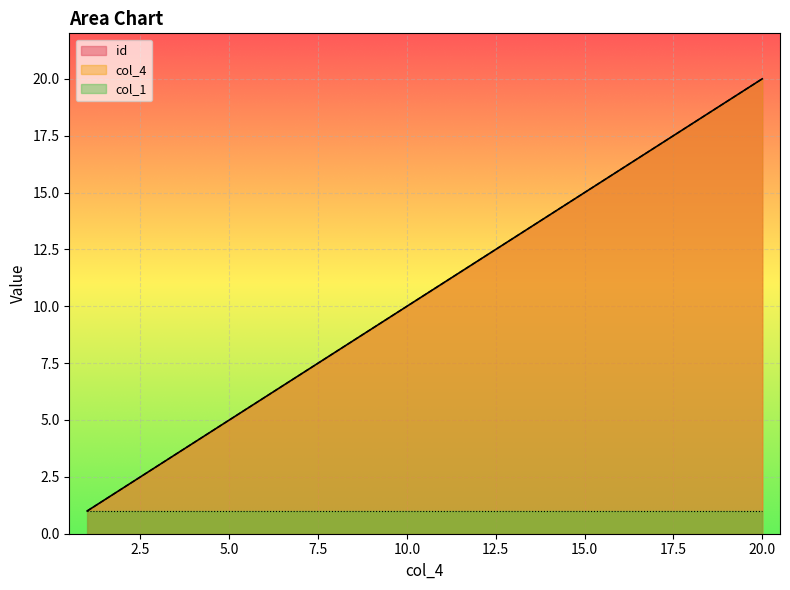

Does the chart display data point markers on the line(s)?

No